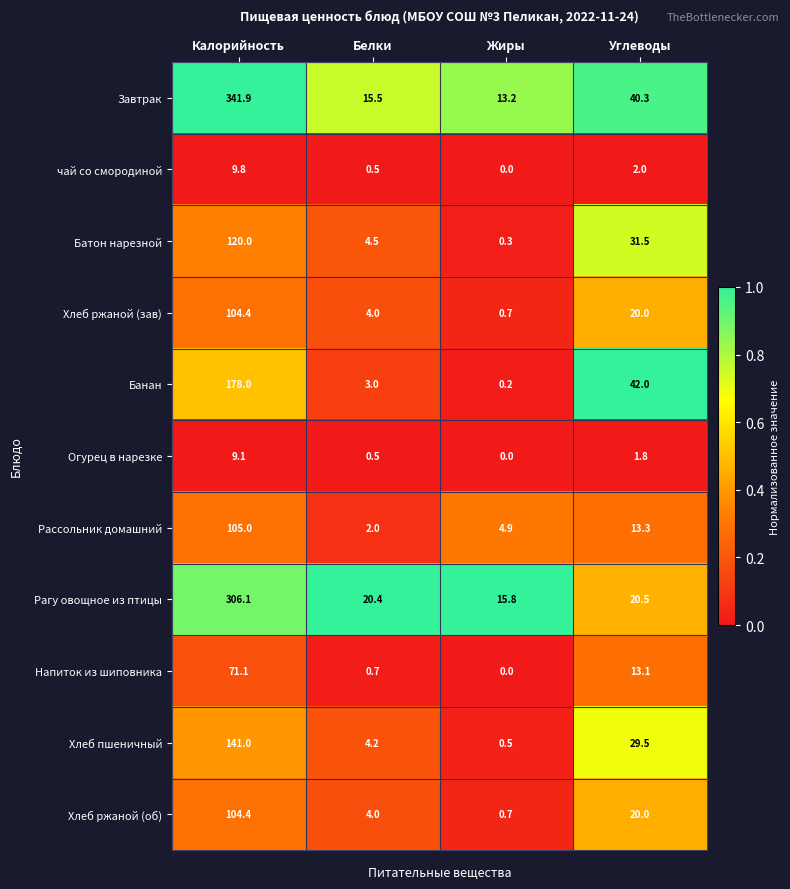

What is the total value across all series at Жиры?

36.3